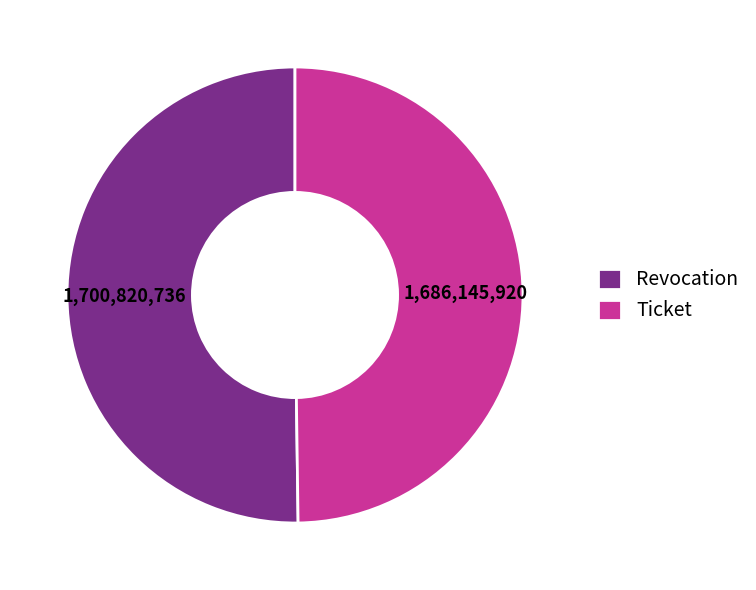

Do Revocation and Ticket together represent more than half of the pie?

Yes